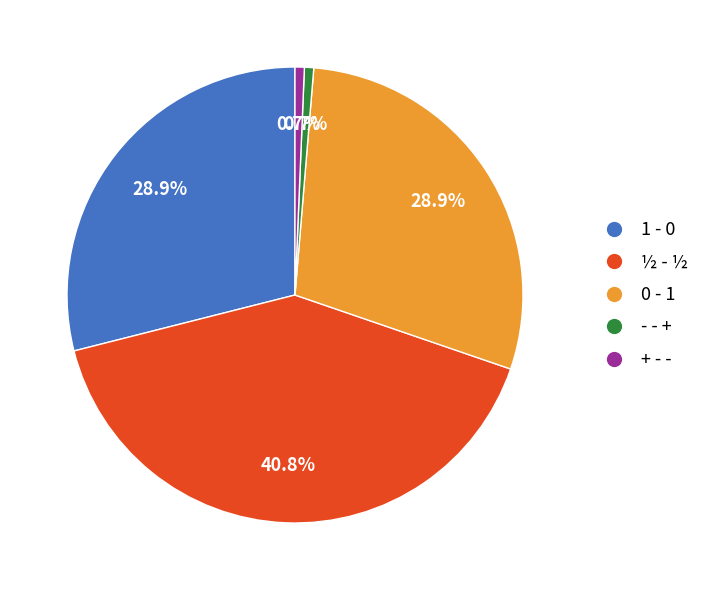

To the nearest percent, what is the difference between the ½ - ½ and 1 - 0 slice percentages?

12%